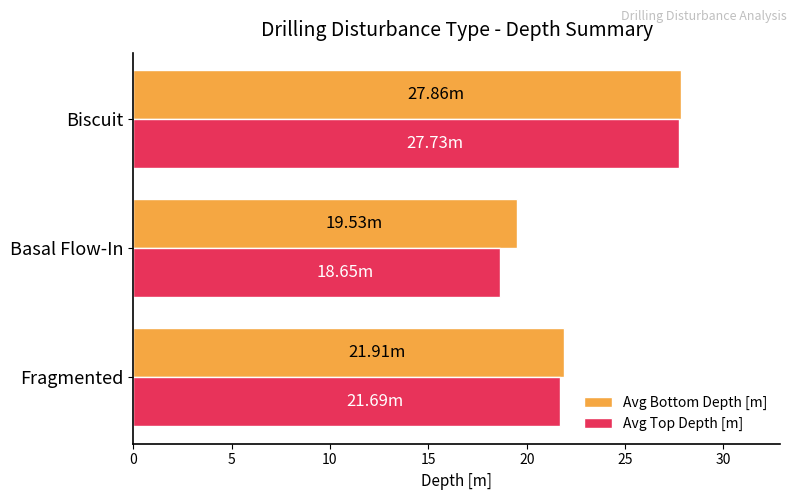

What is the difference between the Avg Top Depth [m] values at Fragmented and Biscuit?

6.0